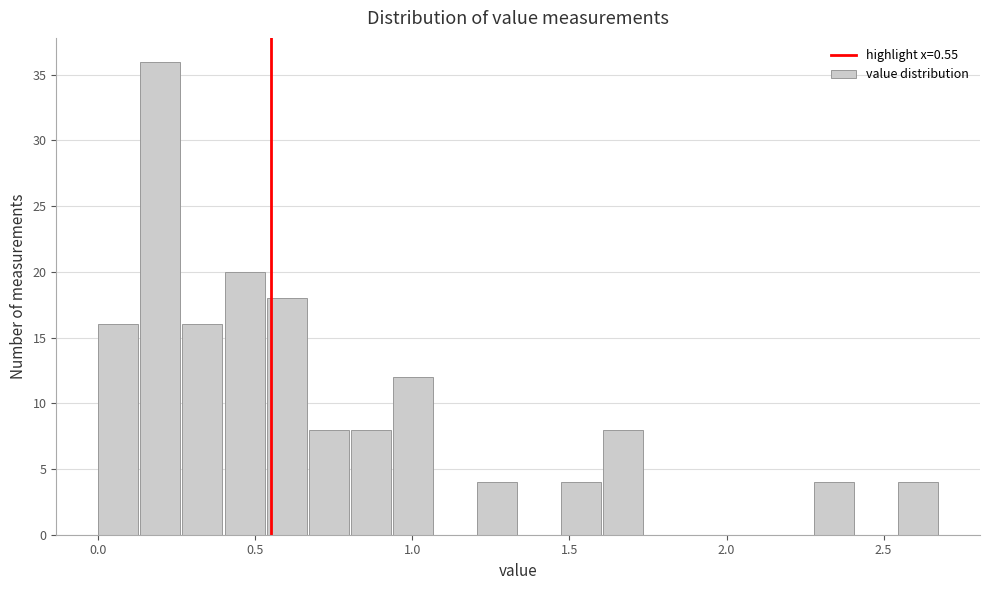

Read against the x-axis, roughly where is the centre of the tallest bar?

0.20